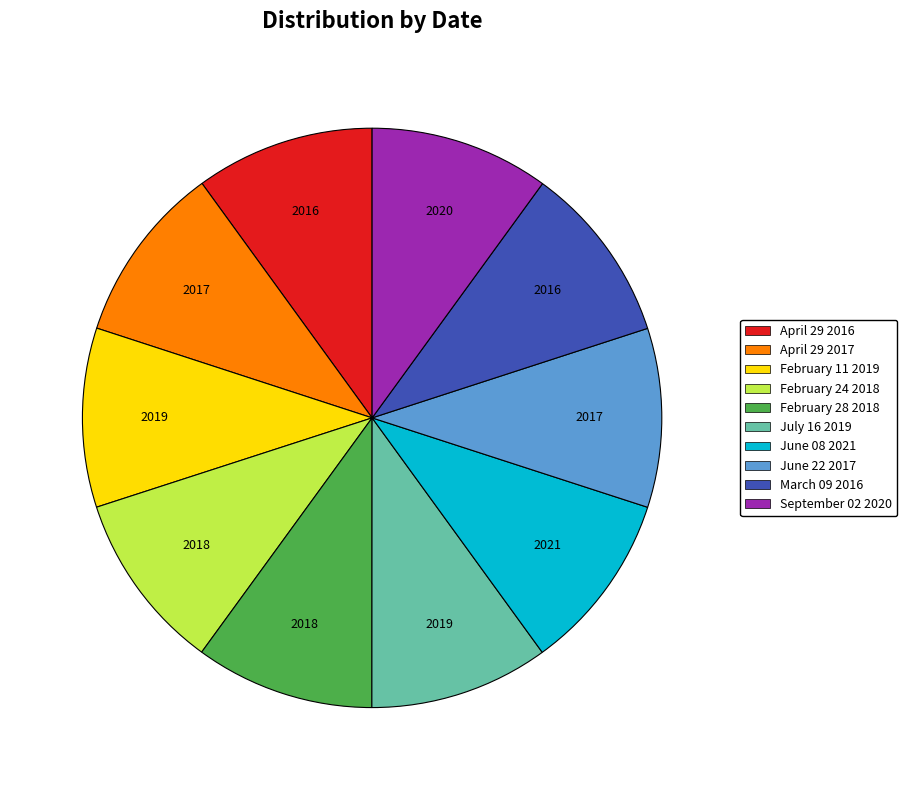

The February 28 2018 slice represents 10% of the pie. True or false?

True